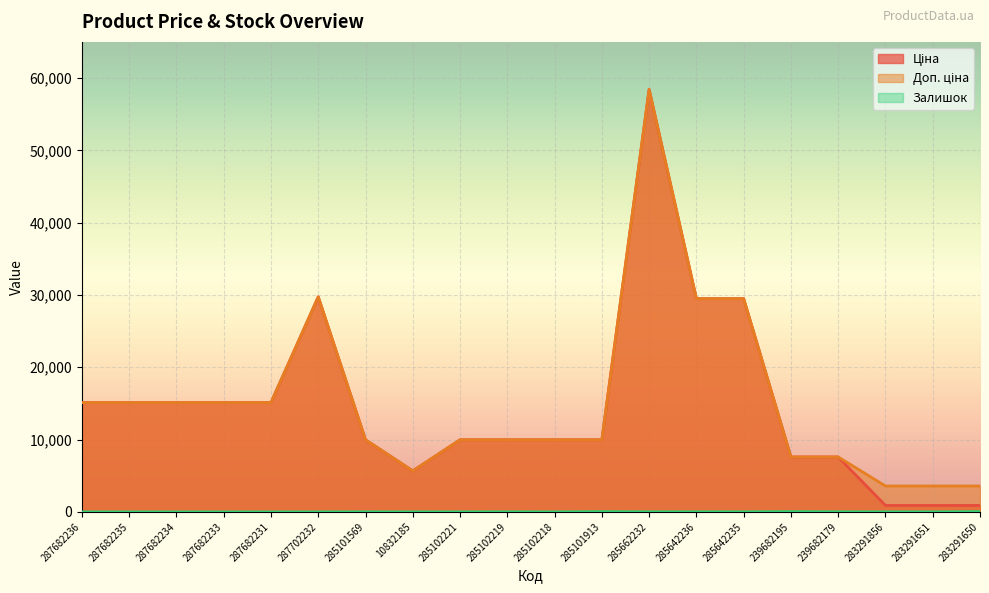

List the series in order of their peak value, highest first.

Ціна, Доп. ціна, Залишок